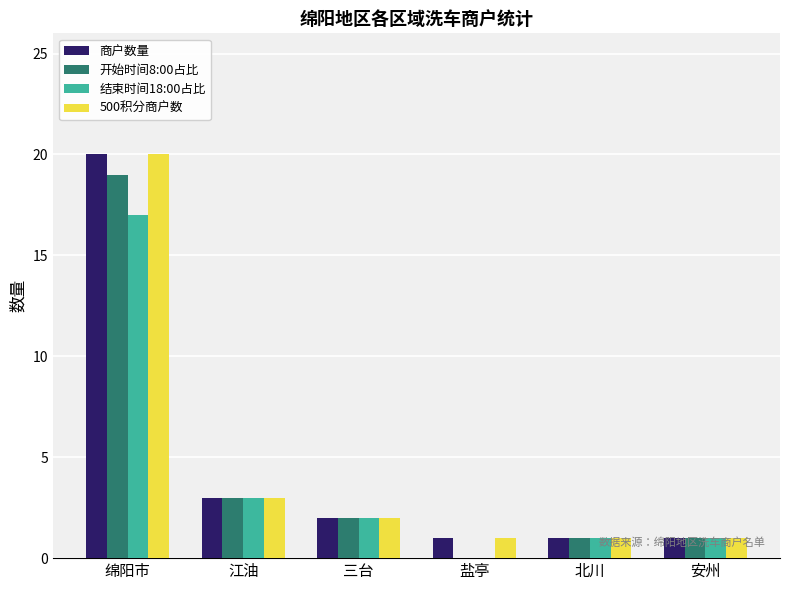

At which label is 开始时间8:00占比 closest to 9?

江油